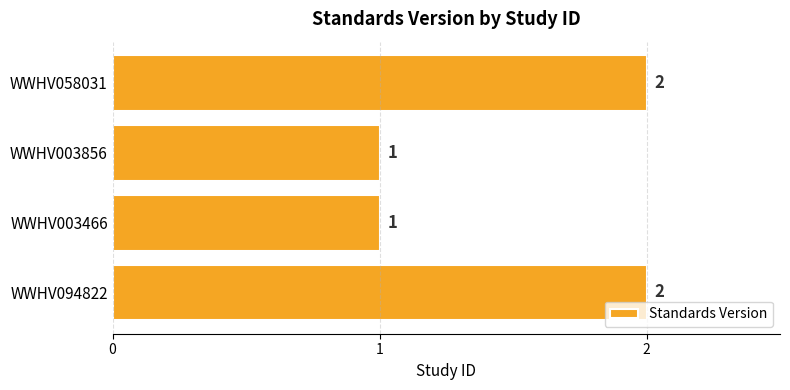

Is it true that the value at WWHV003856 is 1?

True